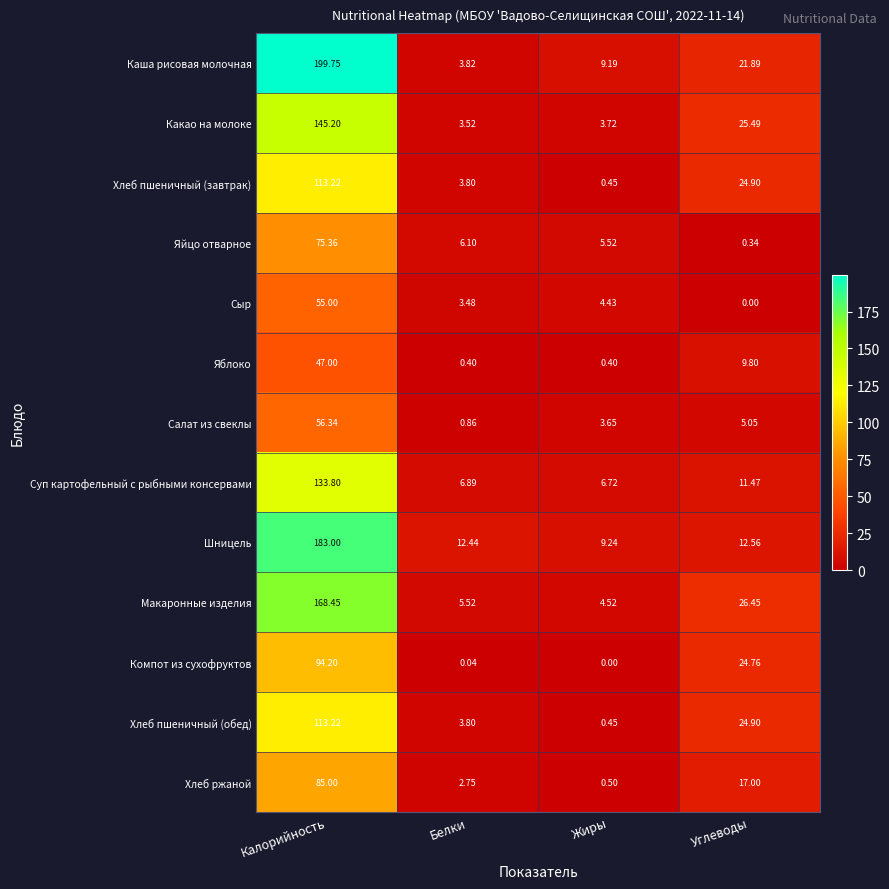

How many categories are shown in the chart?

4